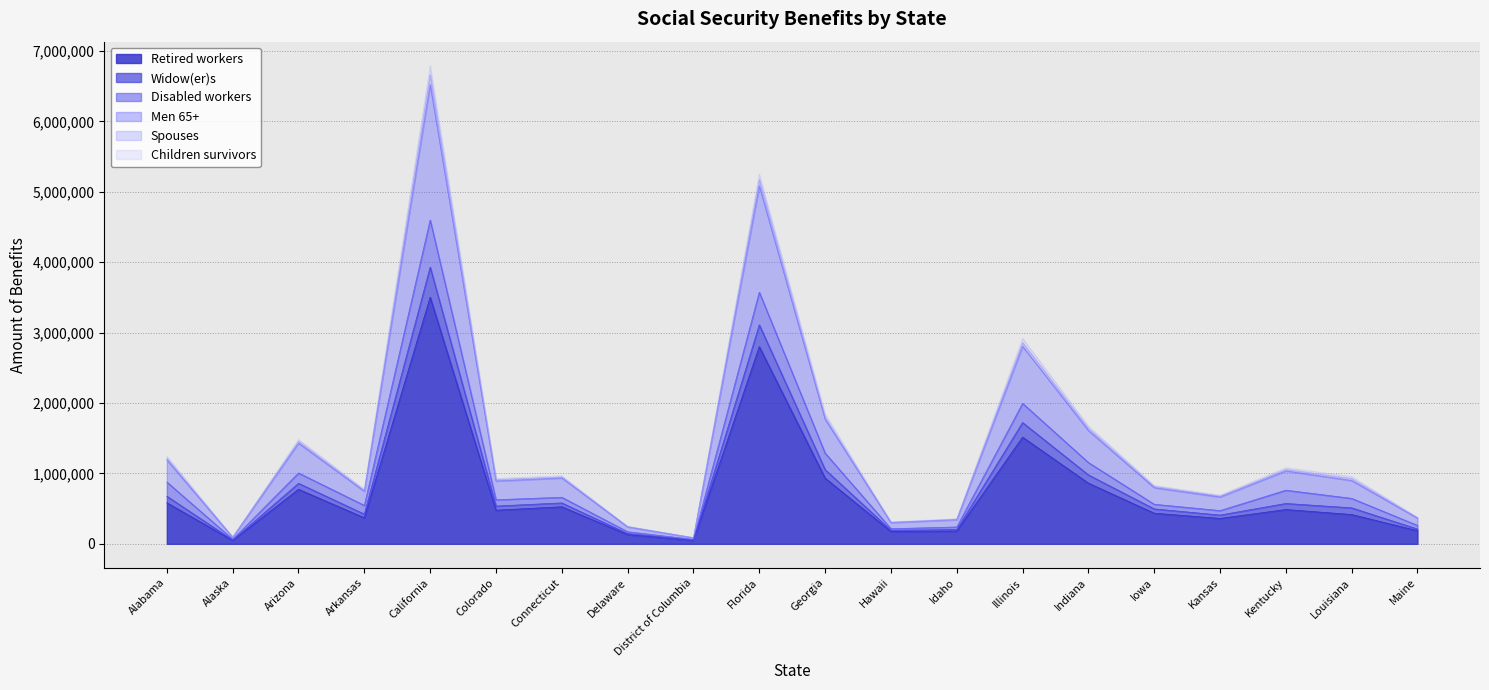

What is the label of the 18th point from the left?

Kentucky